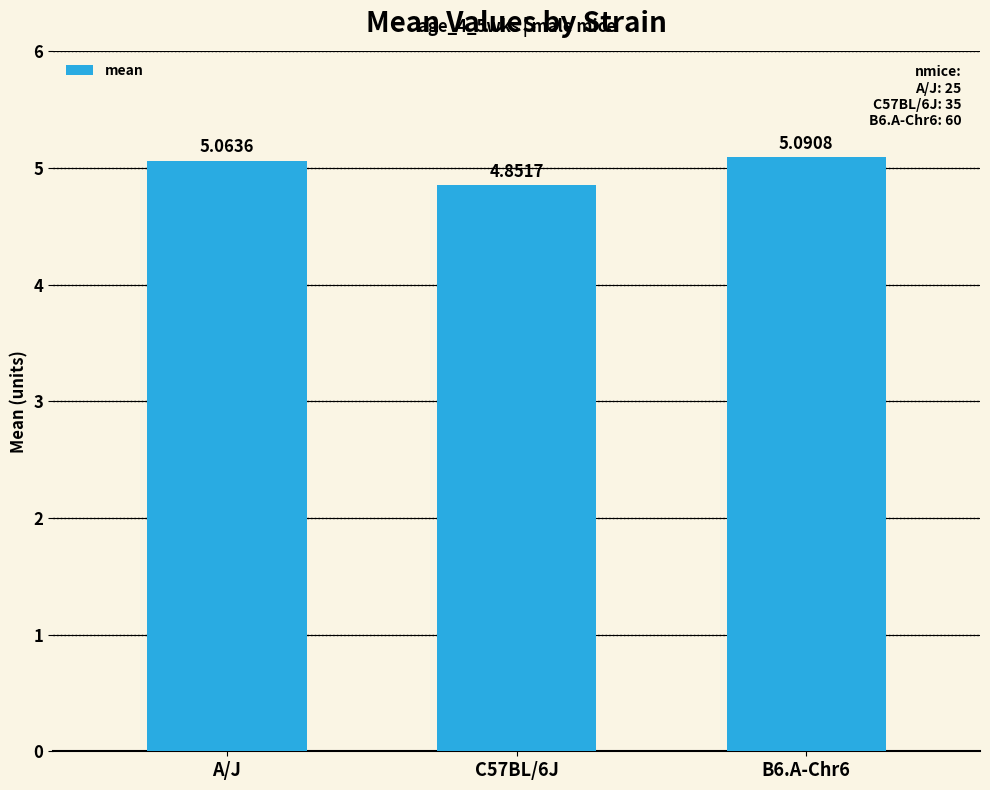

What is the change in value from C57BL/6J to B6.A-Chr6?

+0.2